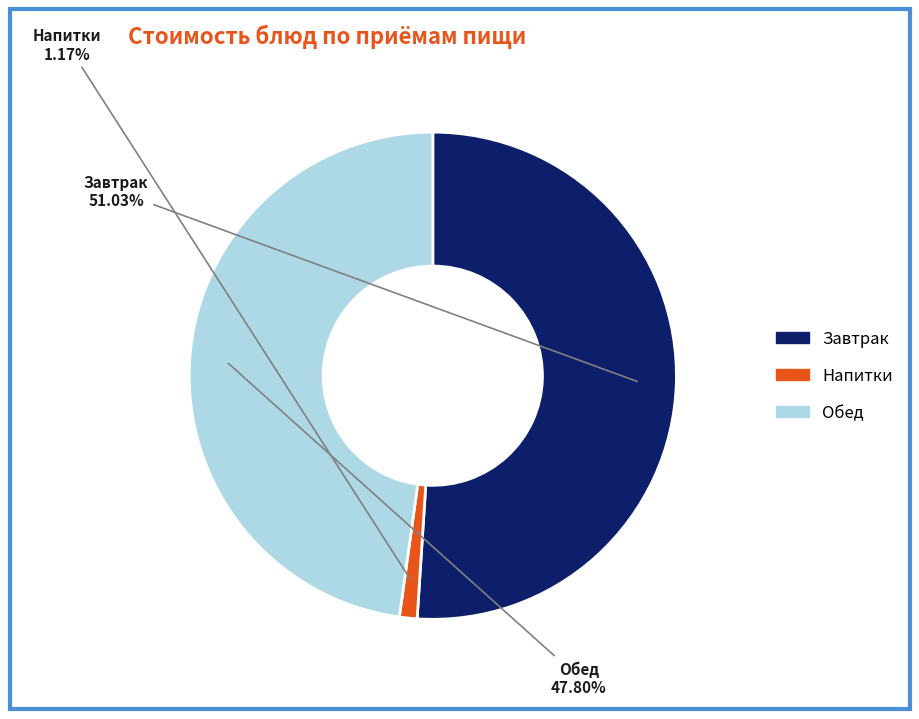

Does any single category account for the majority?

Yes